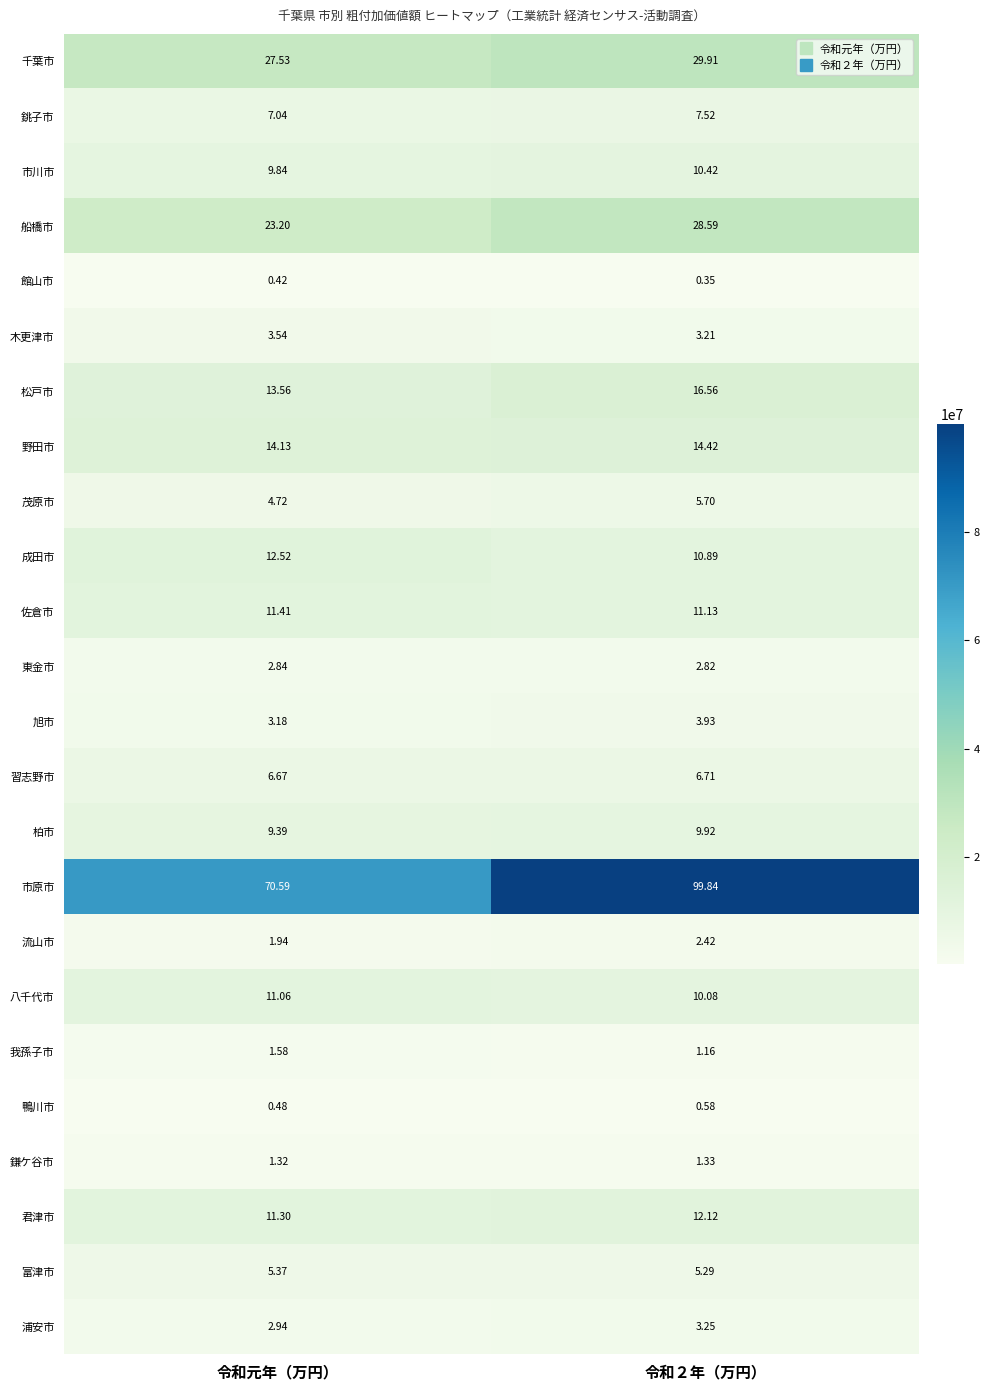

Is the value of 八千代市 at 令和２年（万円） greater than the value of 千葉市 at 令和２年（万円）?

No